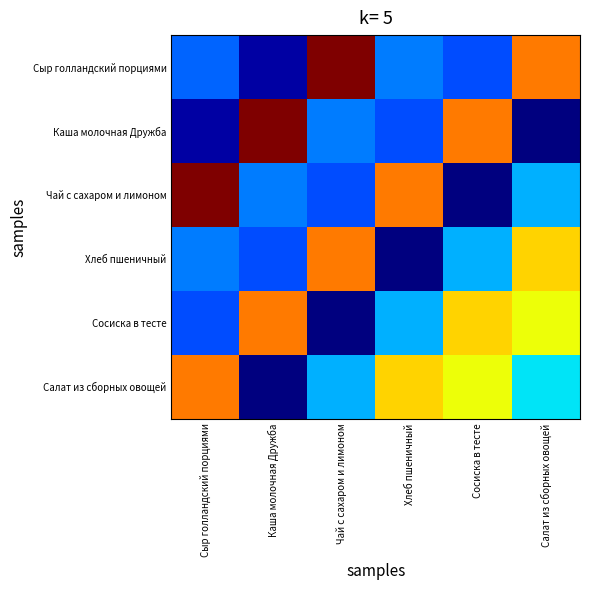

What is the spread (max minus min) of values at Хлеб пшеничный?

223.7